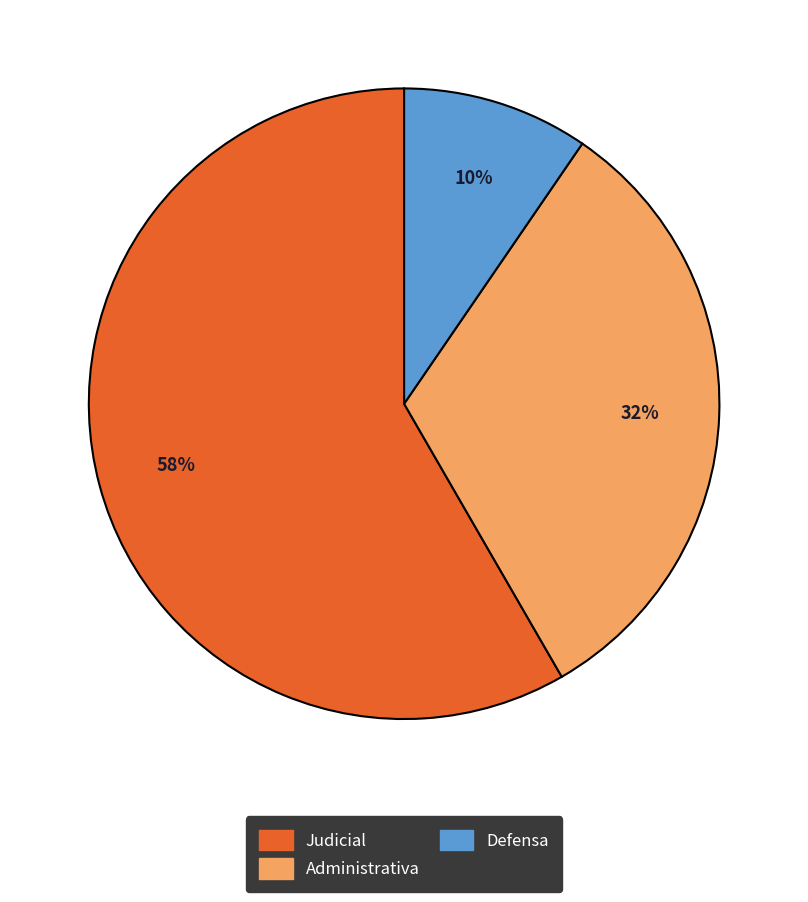

Rank the categories by value from lowest to highest.

Defensa, Administrativa, Judicial